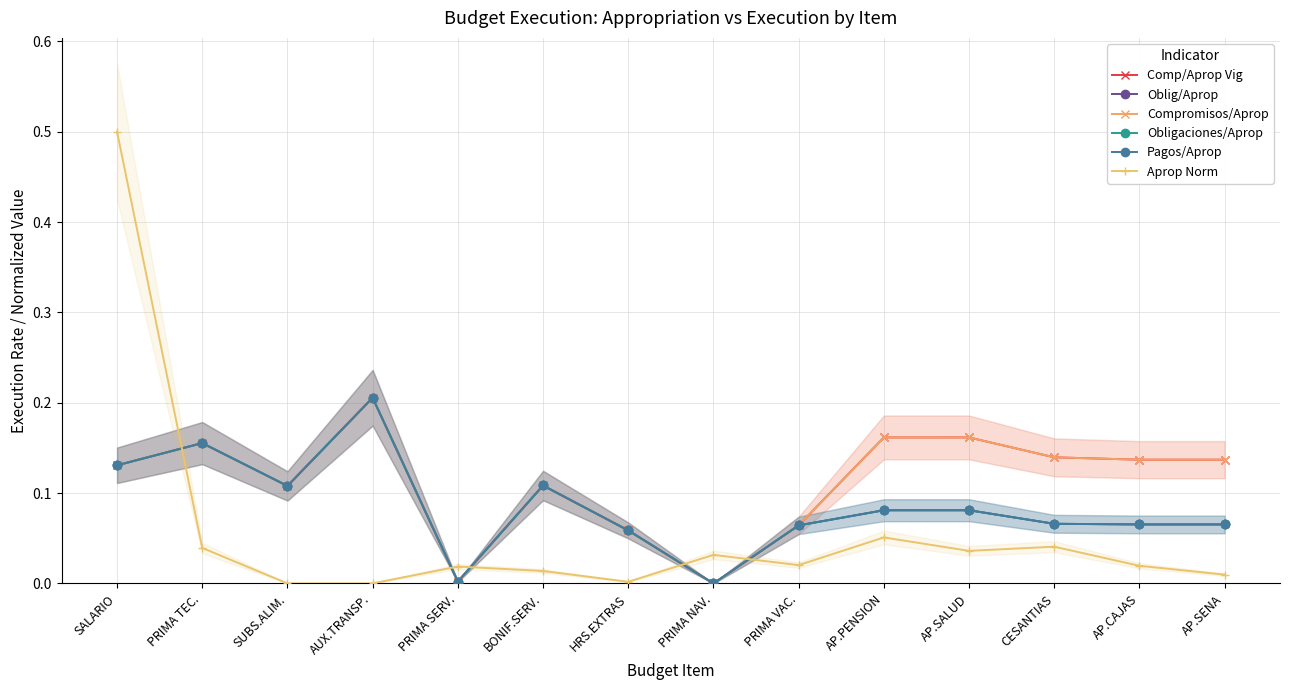

True or false: Compromisos/Aprop has more than 0 points higher than both neighbors.

True